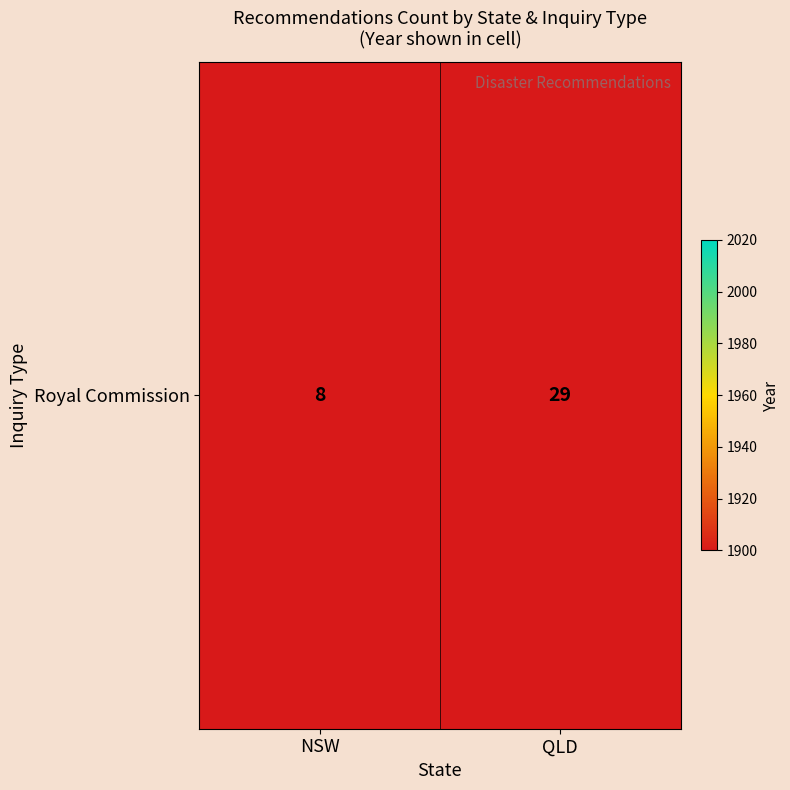

What is the difference between the maximum and minimum values?

21